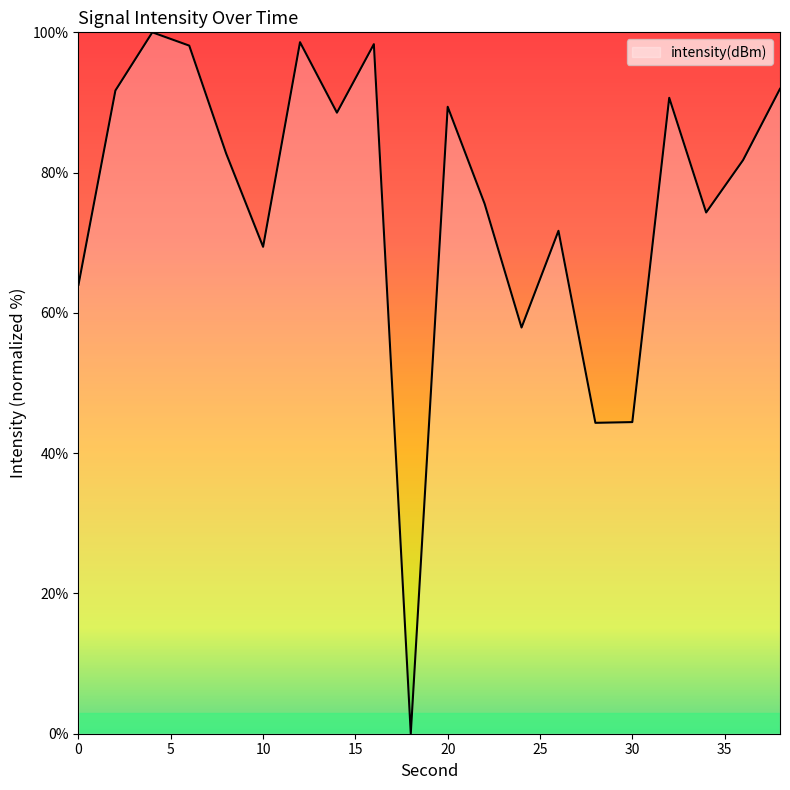

Does the chart have visible grid lines?

No